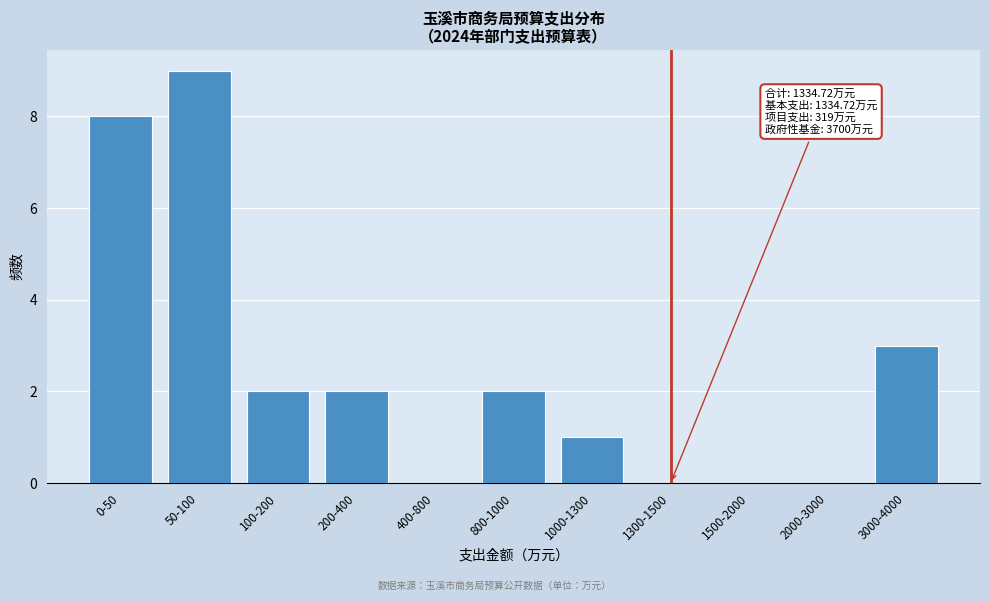

Reading left to right, what are all the values shown in this chart?

0-50=8	50-100=9	100-200=2	200-400=2	400-800=0	800-1000=2	1000-1300=1	1300-1500=0	1500-2000=0	2000-3000=0	3000-4000=3